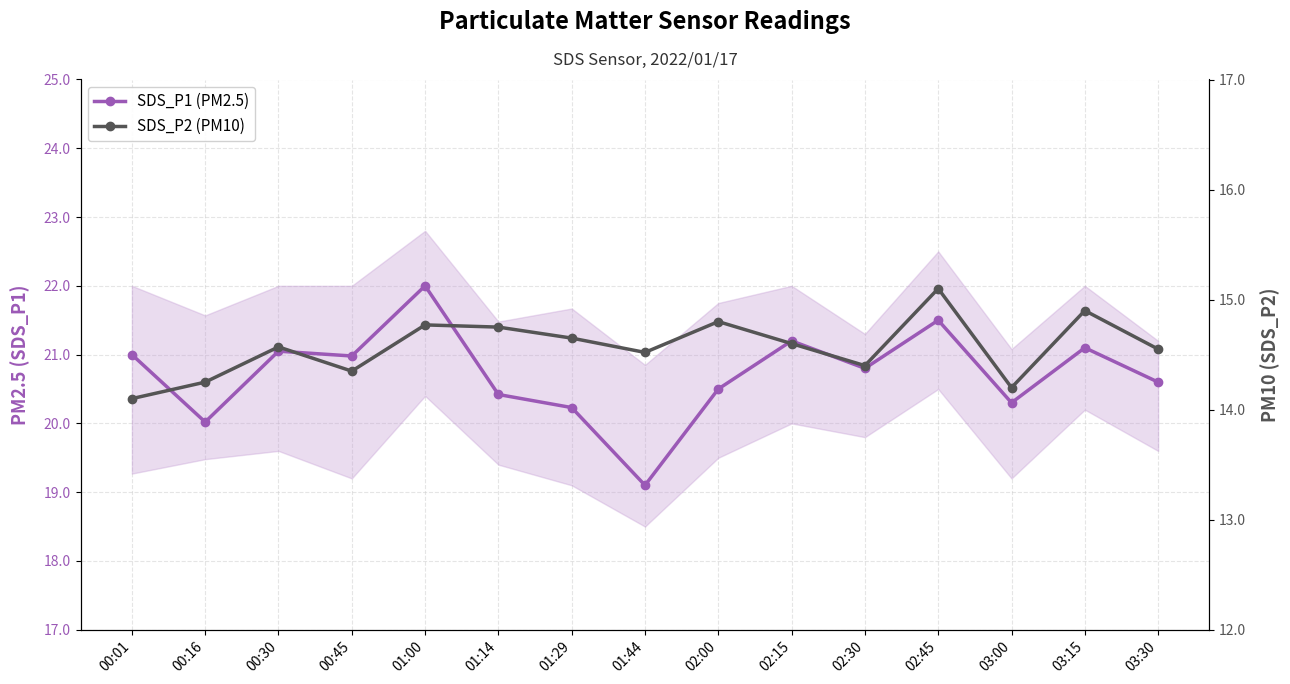

Which series has the largest total across all categories?

SDS_P1 (PM2.5)